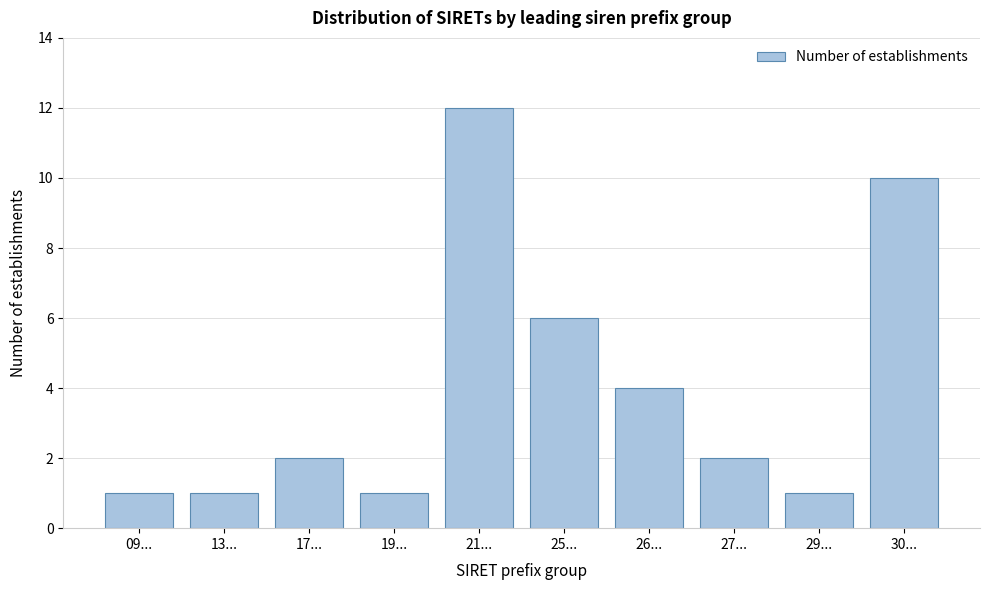

Reading right to left, list all the values displayed in this chart.

10	1	2	4	6	12	1	2	1	1